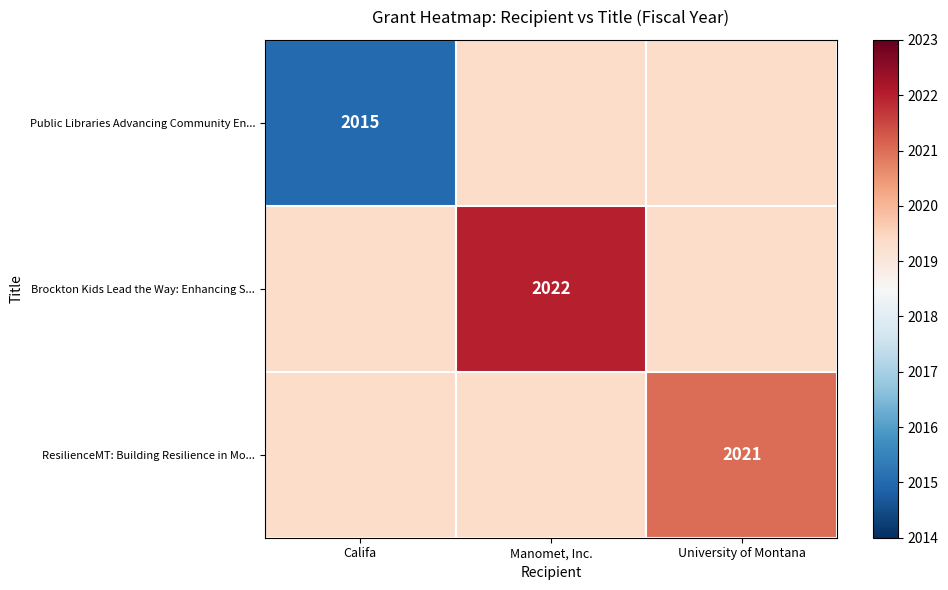

What is the difference between the highest and lowest values at Manomet, Inc.?

2.7